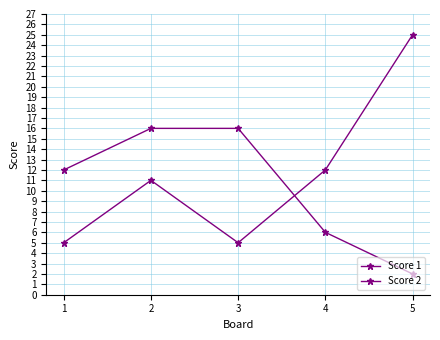

After their last crossing, which series has the higher values: Score 1 or Score 2?

Score 1